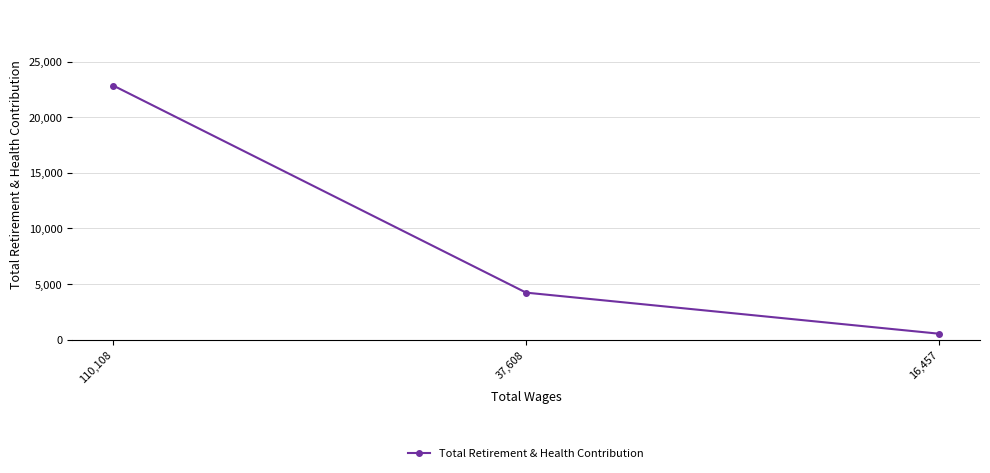

What is the sum of the values at 110,108 and 16,457?

23373